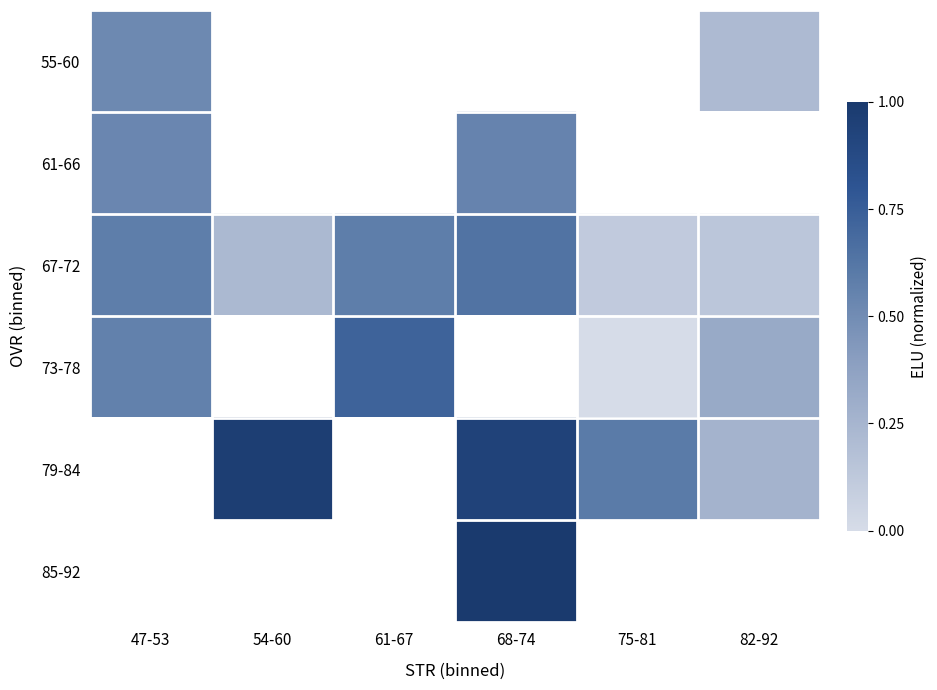

At which label is 61-66 closest to 0?

47-53